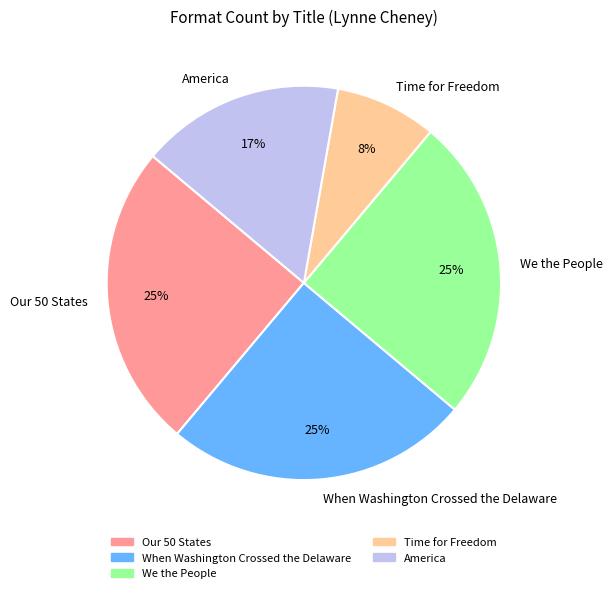

What percentage is the Our 50 States slice, to the nearest percent?

25%